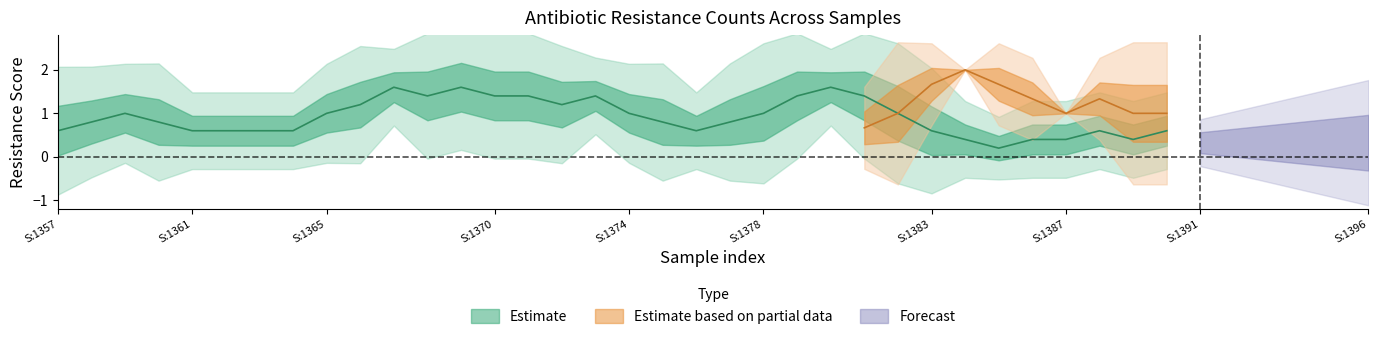

The value of gentamicin_sum at 15 is 1. True or false?

False